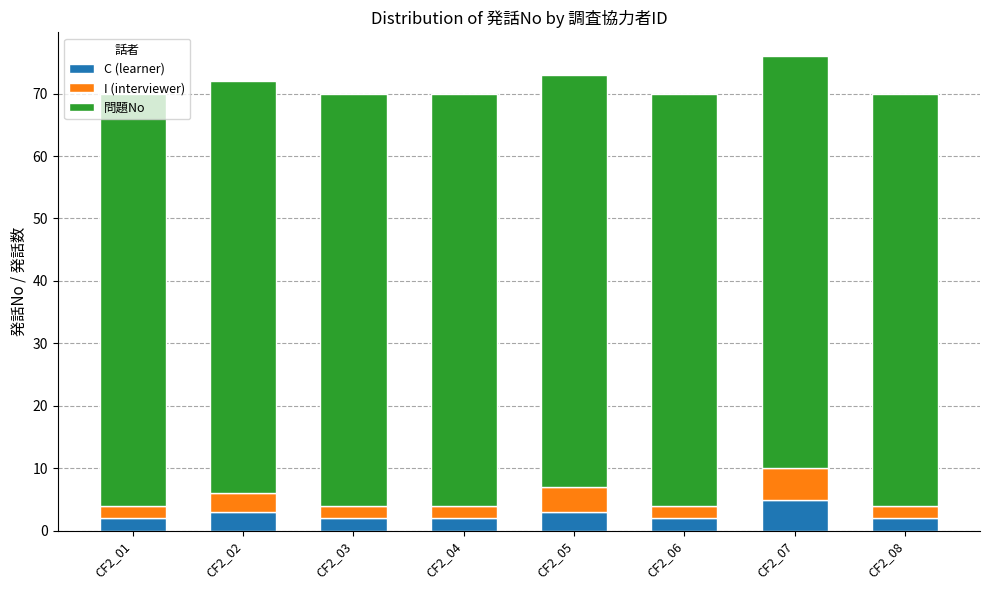

What is the difference between the maximum and minimum values in the C (learner) series?

3